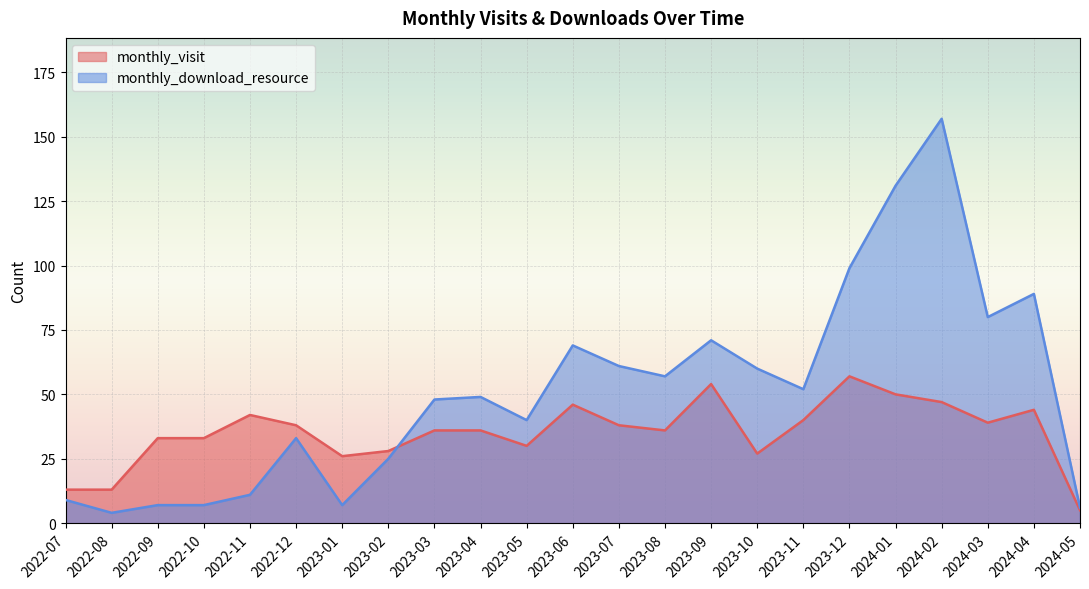

What position from the left is 2024-01?

19